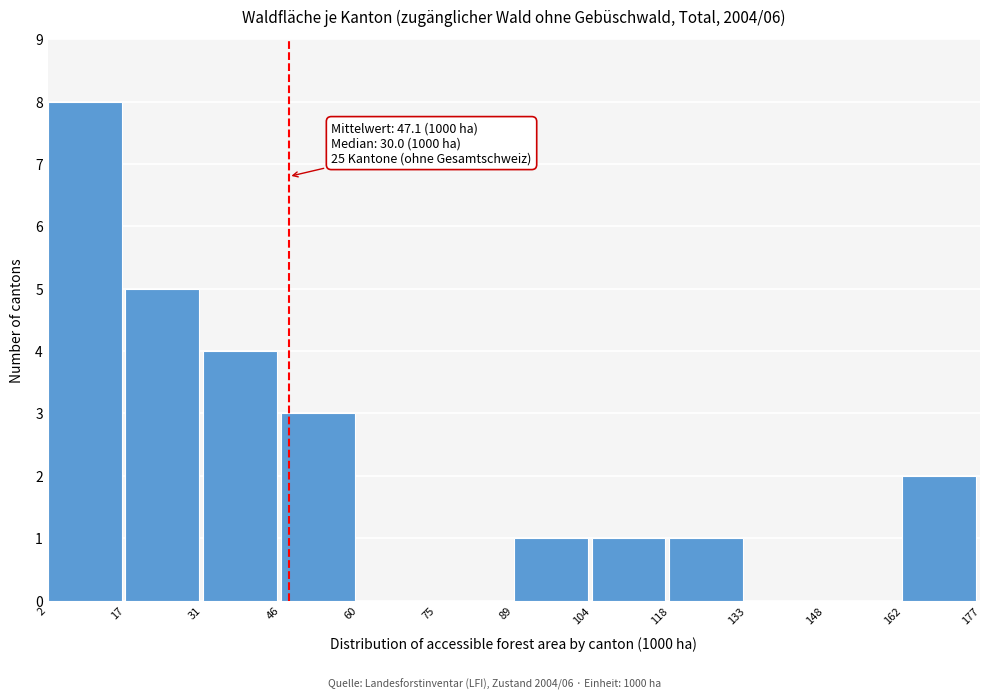

Which range on the x-axis has the tallest bar?

2 to 17